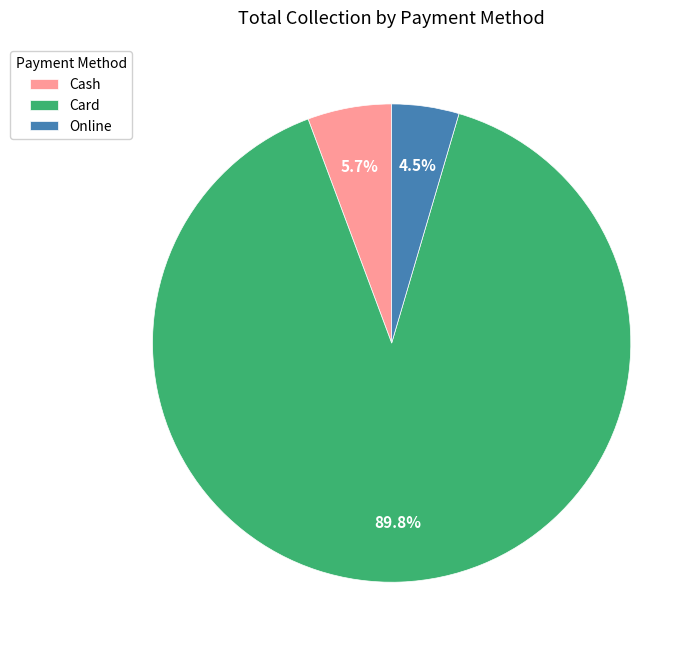

What is the ratio of the value at Cash to the value at Online?

1.3